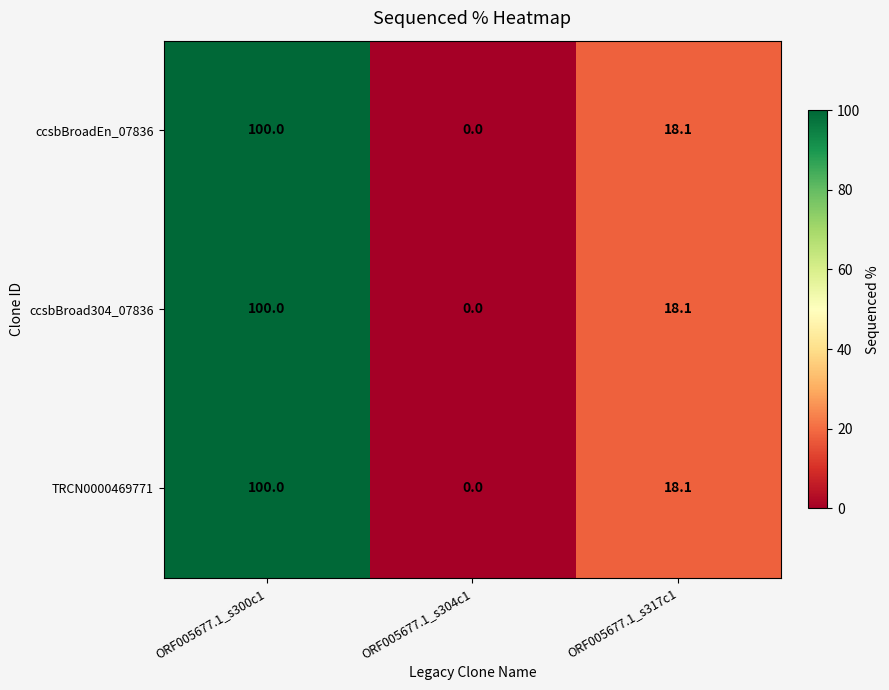

What is the difference between the maximum and minimum values in the ccsbBroadEn_07836 series?

100.0